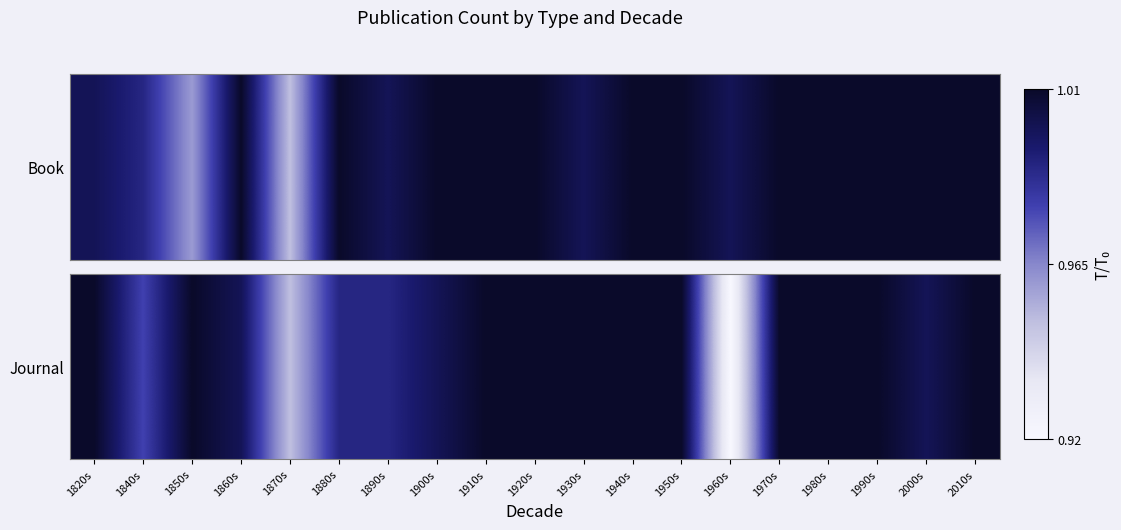

Which has a higher value, 1950s or 1900s?

1950s